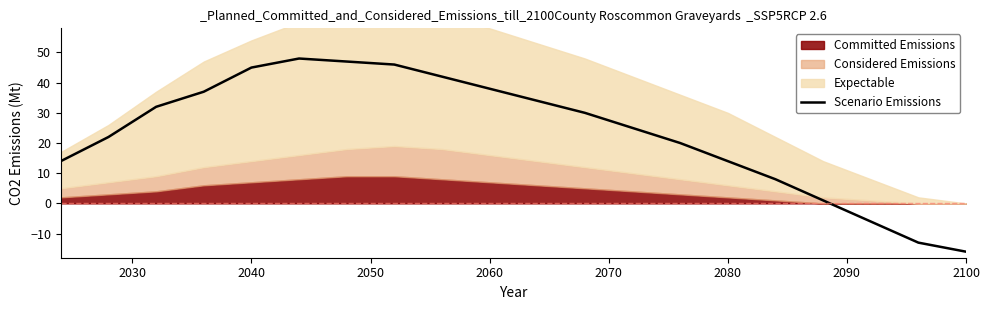

What is the minimum value for Scenario Emissions?

-16